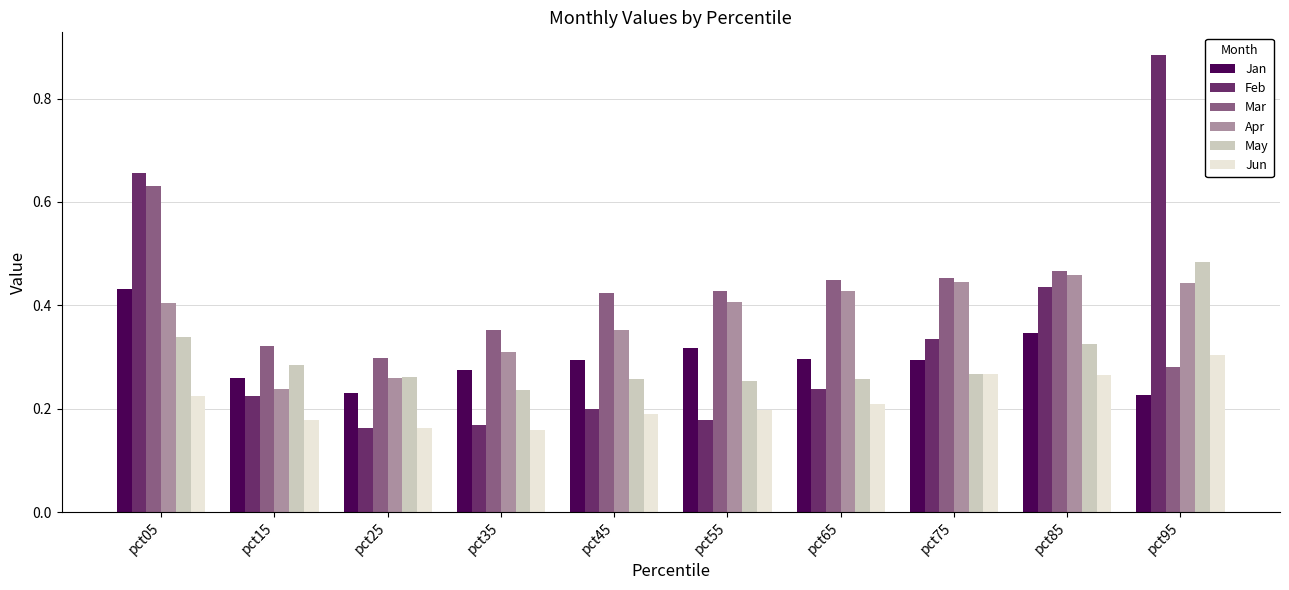

Which series has the largest range (max minus min)?

Feb